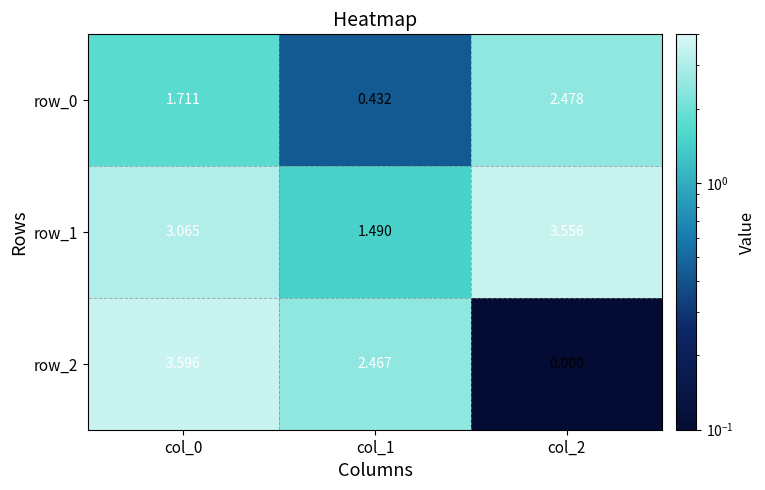

Rank the series by their maximum value, from lowest to highest.

row_0, row_1, row_2